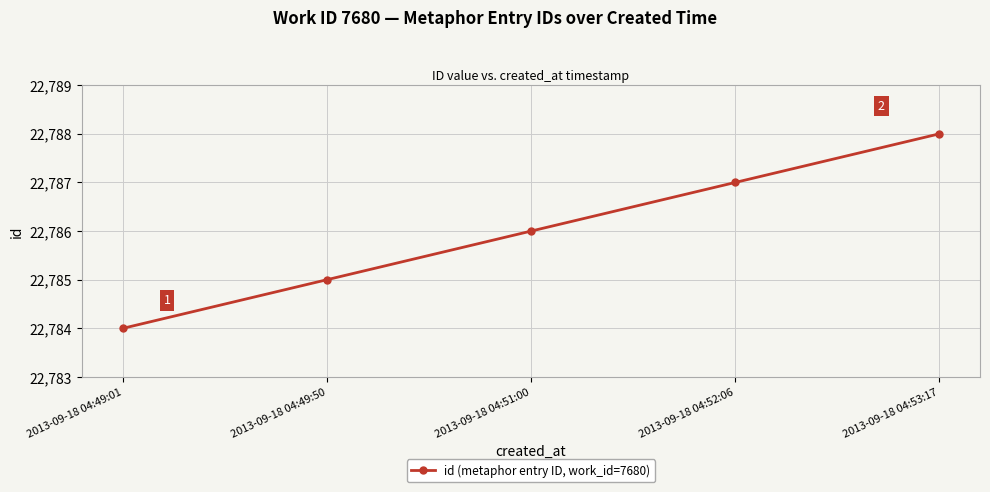

Which label corresponds to the smallest value in the chart?

2013-09-18 04:49:01